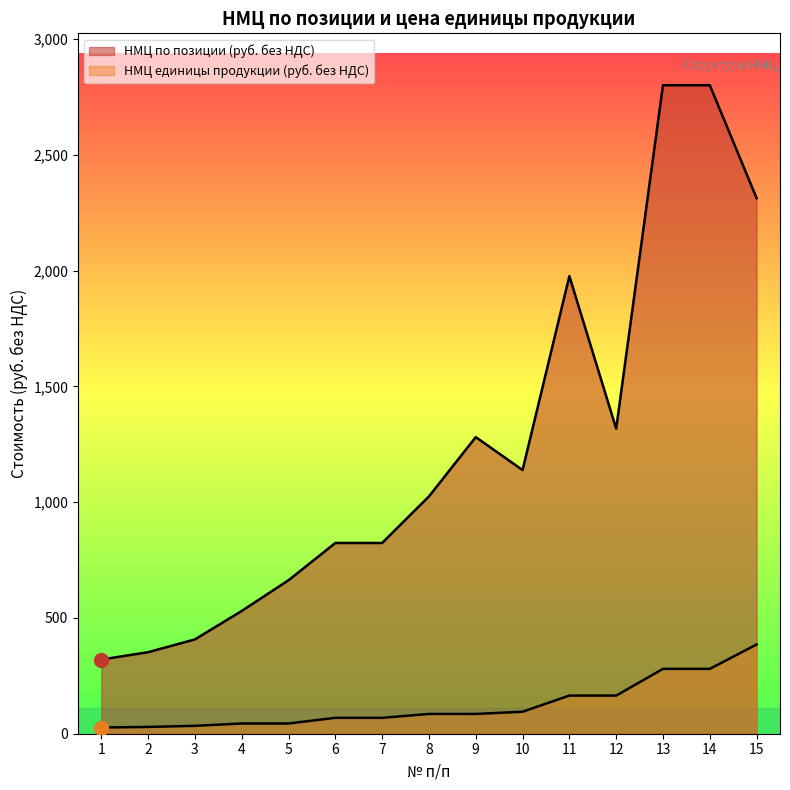

Rank the series at 12 from highest to lowest value.

НМЦ по позиции (руб. без НДС), НМЦ единицы продукции (руб. без НДС)